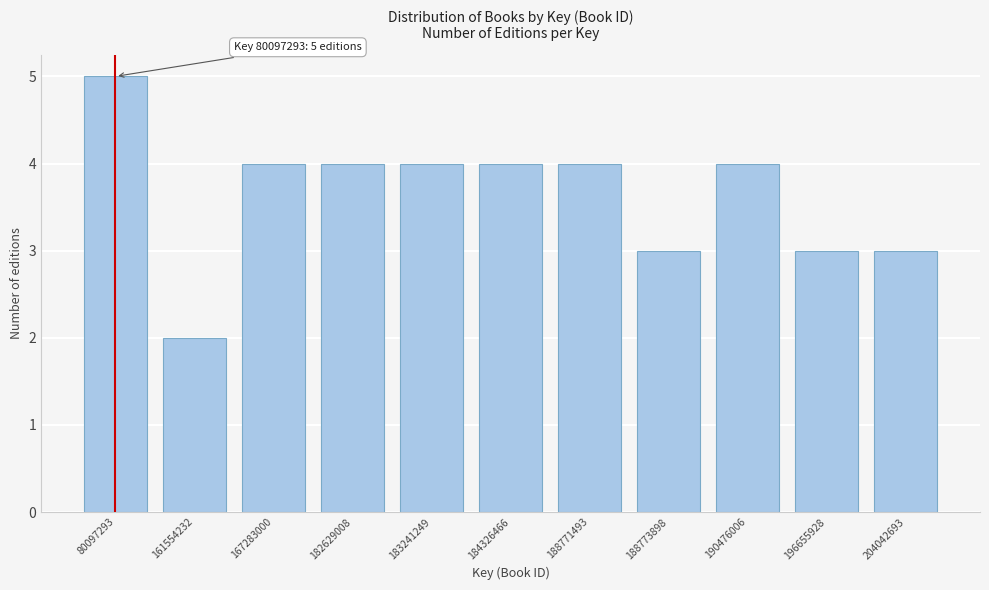

Reading right to left, extract all data points from this chart.

3	3	4	3	4	4	4	4	4	2	5